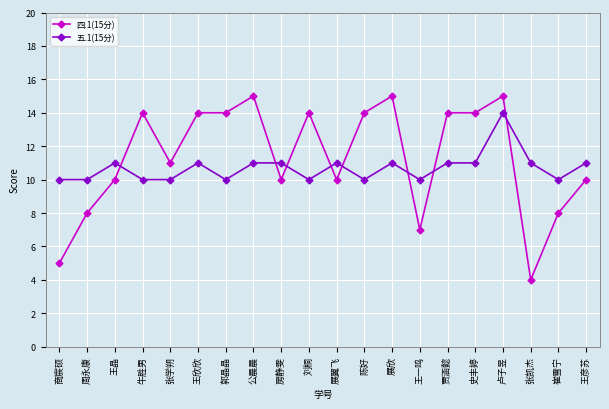

Between which two adjacent categories do 五.1(15分) and 四.1(15分) first intersect?

王晶 and 牛胜男